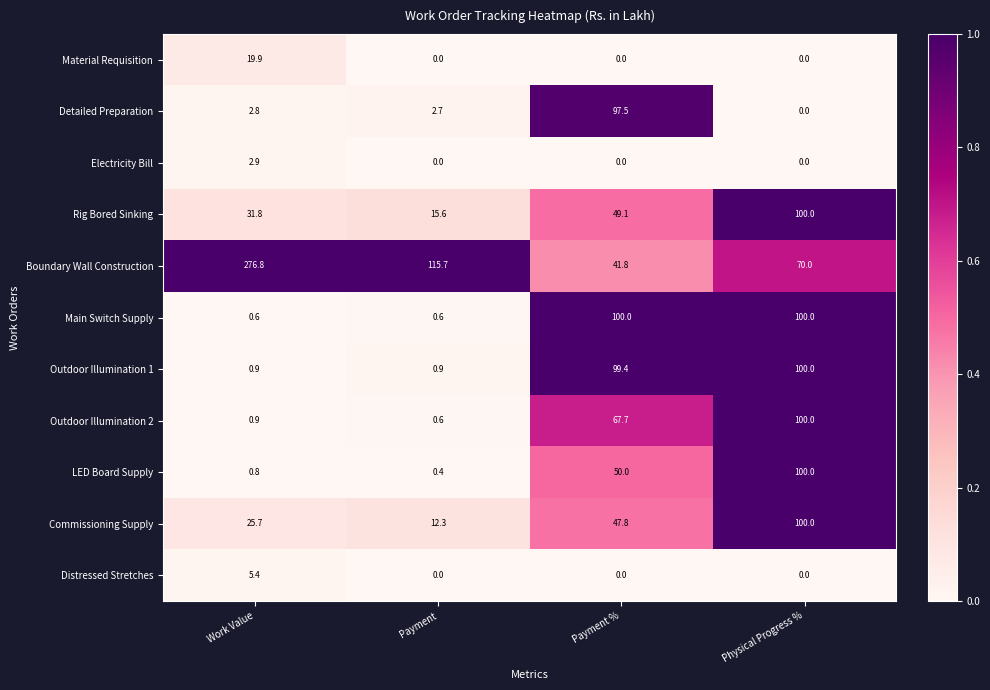

What is the total value across all series at Payment %?

553.3